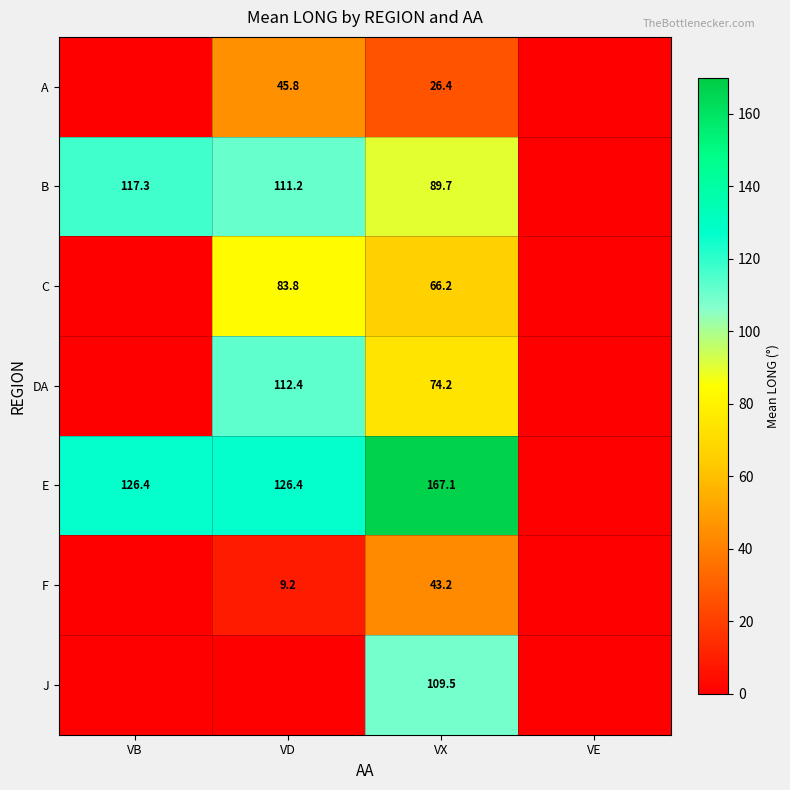

What is the sum of the B values at VX and VD?

200.9